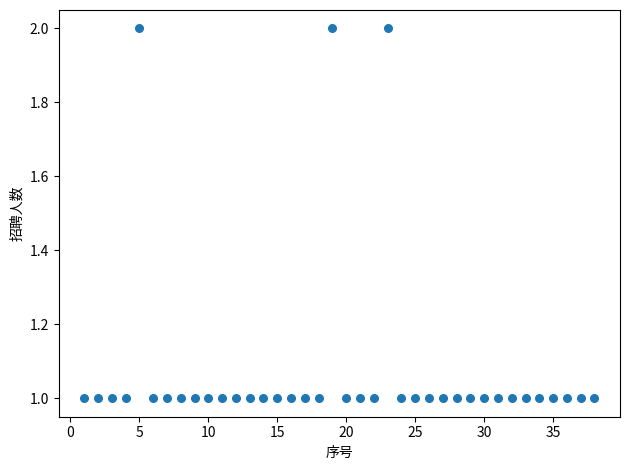

What is the range of X values (max minus min)?

37